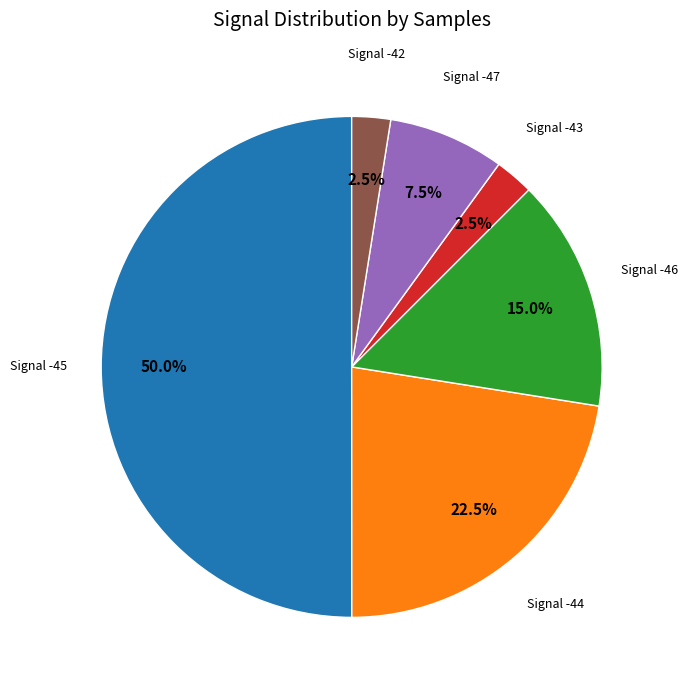

How many slices are in this pie chart?

6